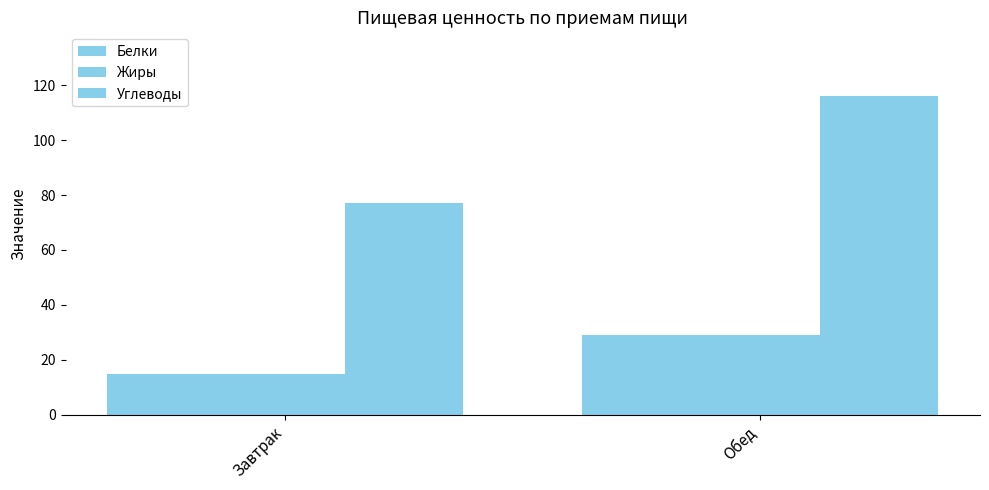

How many distinct data groups are displayed?

3